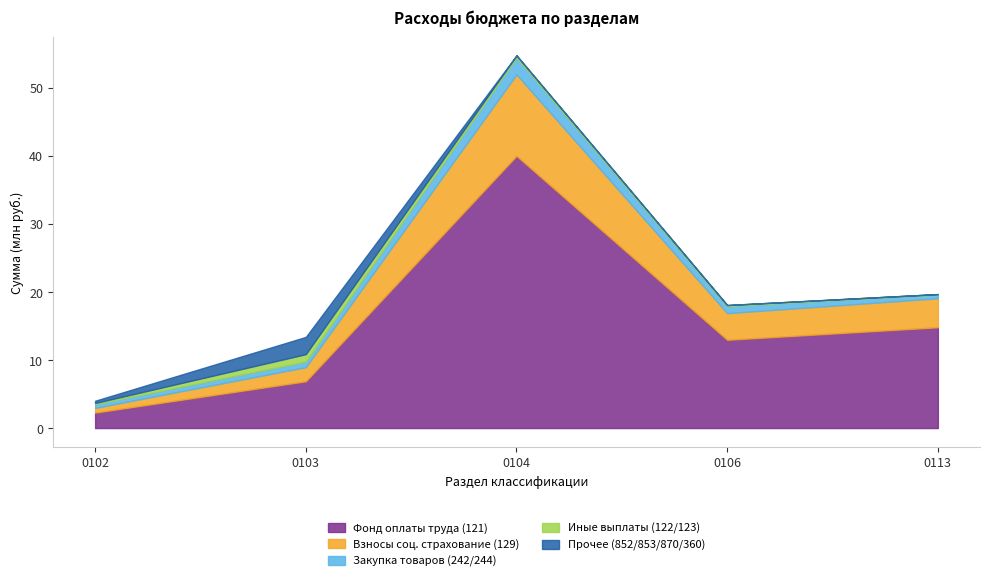

What is the difference between the maximum and minimum values in the Фонд оплаты труда (121) series?

37.7